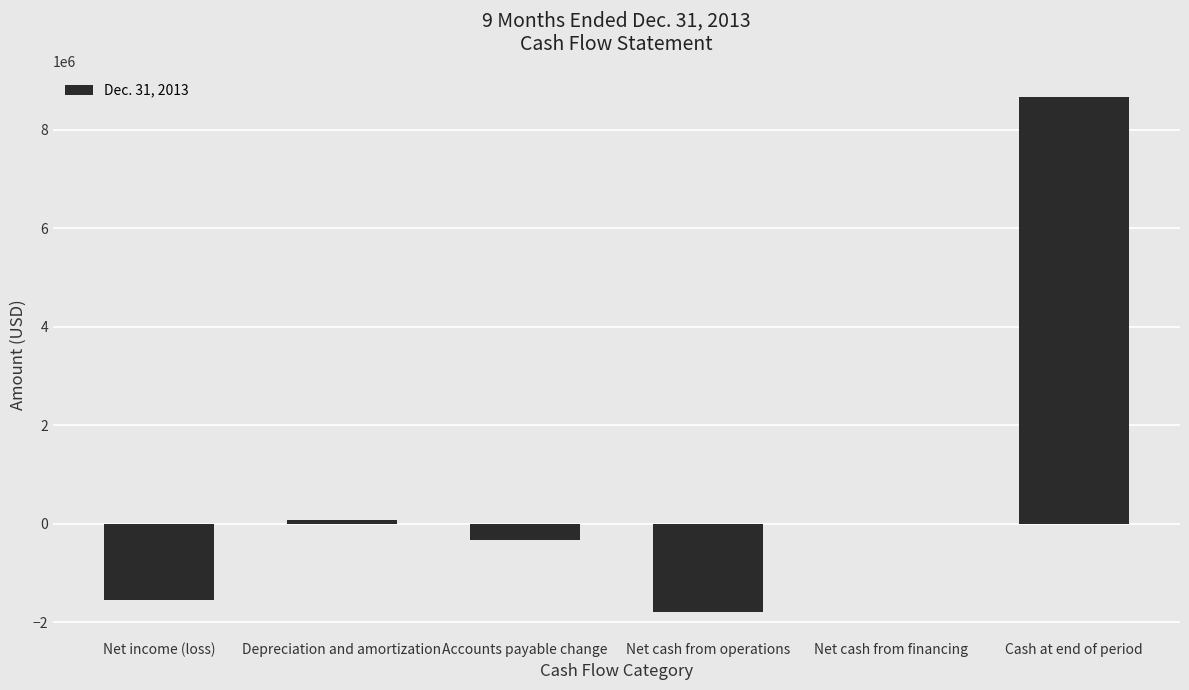

What is the sum of all values?

5097214